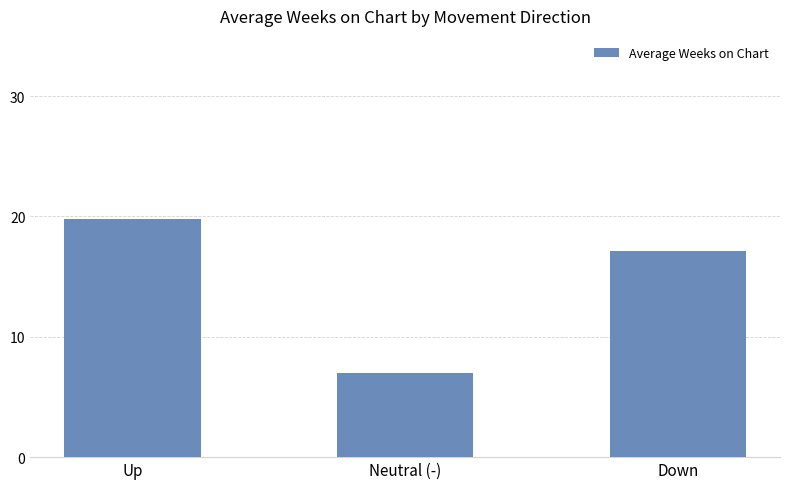

Reading left to right, transcribe all the data shown in this chart.

Up=19.8	Neutral (-)=7.0	Down=17.1